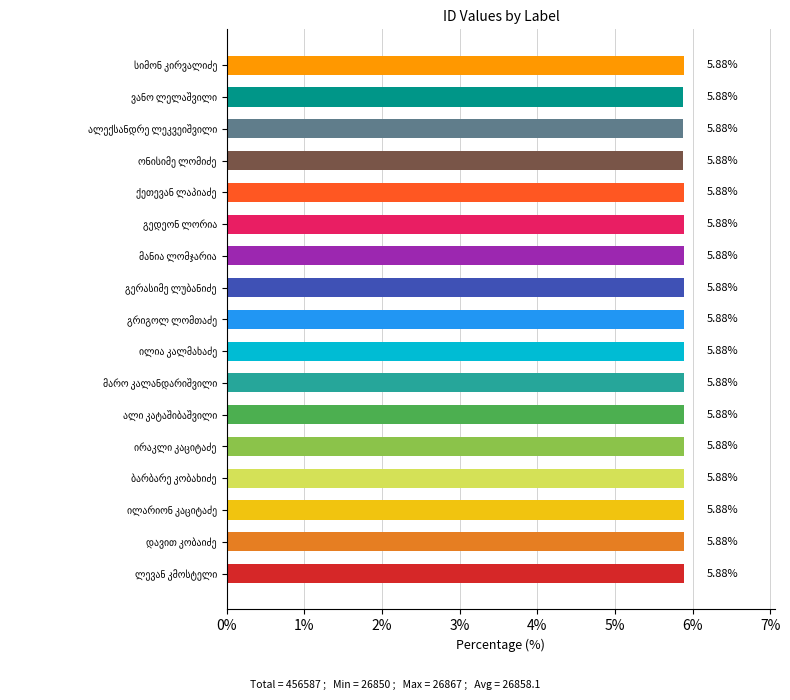

What is the sum of all values?

100.0